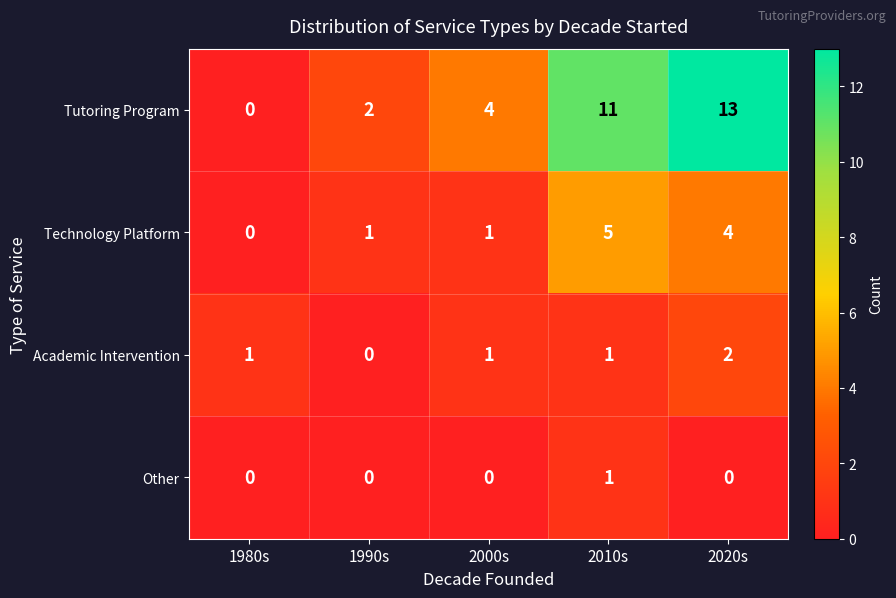

Count the Tutoring Program values in the range 2 to 11.

3